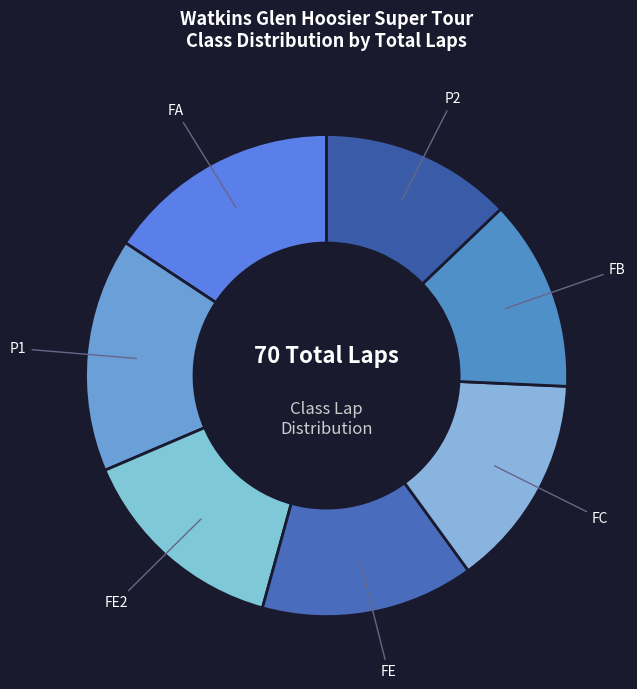

The FE slice represents 2% of the pie. True or false?

False